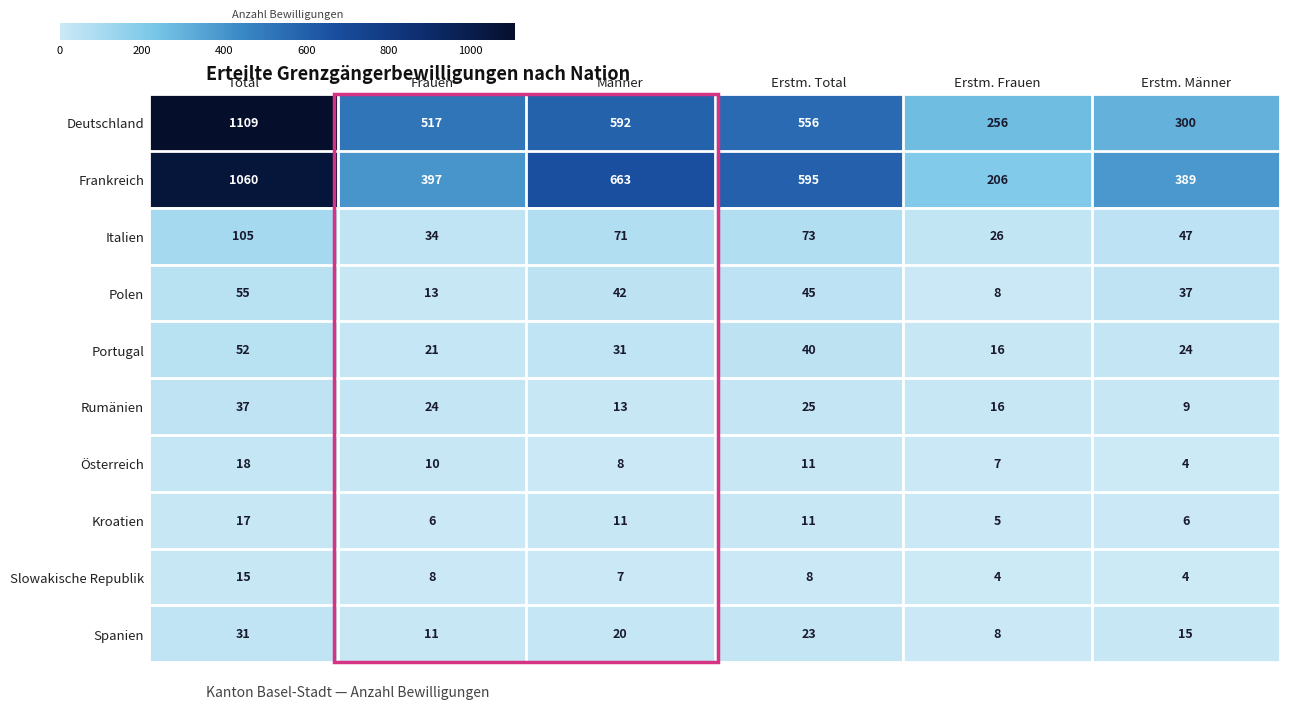

The value of Slowakische Republik at Männer is 7. True or false?

True